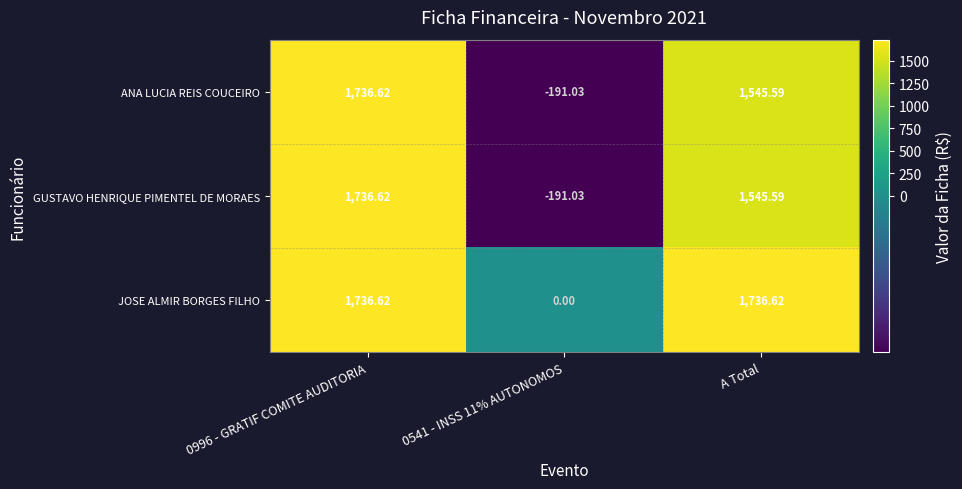

At which category is the sum across all series the highest?

0996 - GRATIF COMITE AUDITORIA